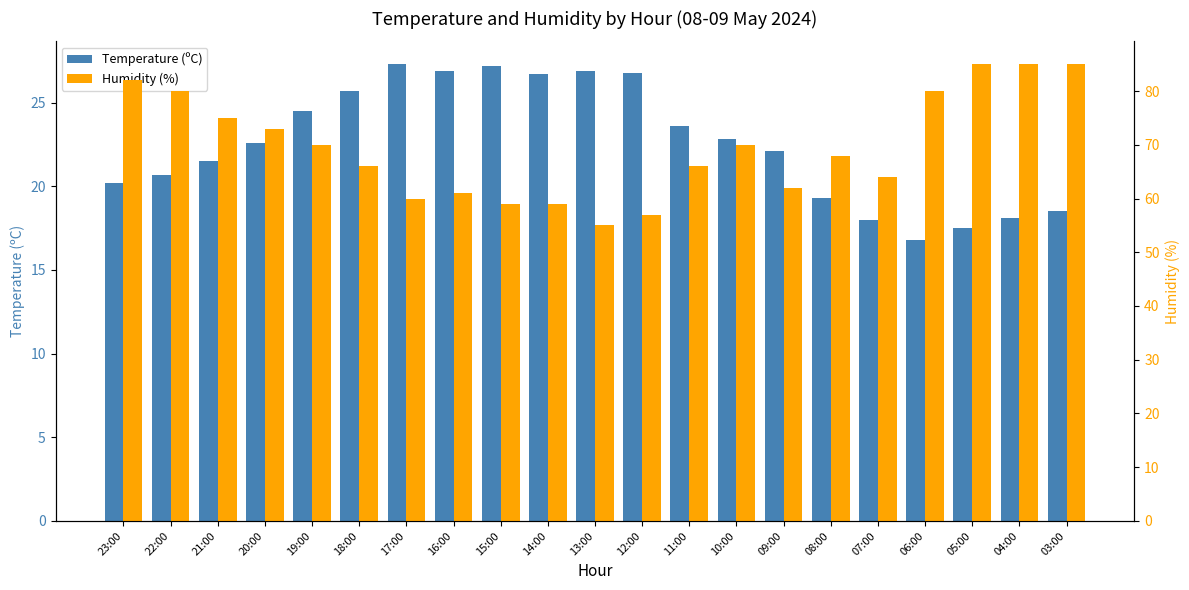

Reading left to right, transcribe all the data shown in this chart.

Temperature (ºC): 20.2	20.7	21.5	22.6	24.5	25.7	27.3	26.9	27.2	26.7	26.9	26.8	23.6	22.8	22.1	19.3	18.0	16.8	17.5	18.1	18.5
Humidity (%): 82.0	80.0	75.0	73.0	70.0	66.0	60.0	61.0	59.0	59.0	55.0	57.0	66.0	70.0	62.0	68.0	64.0	80.0	85.0	85.0	85.0